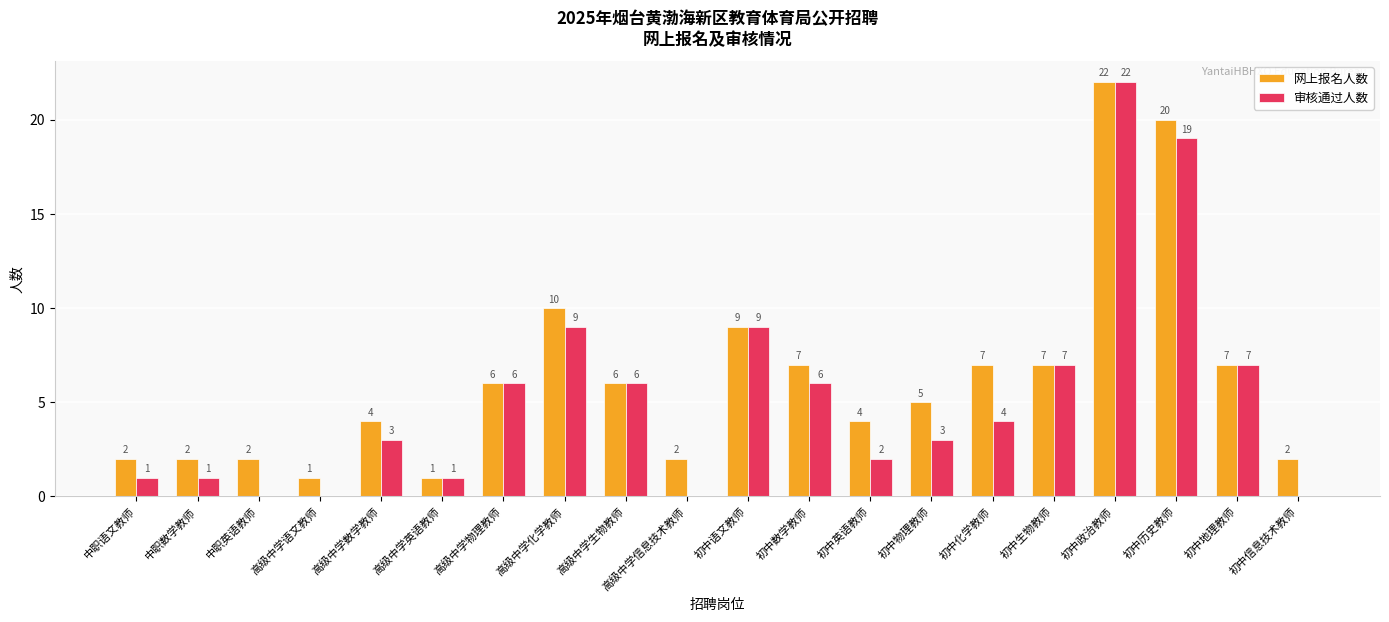

What are all the series names shown in the legend?

网上报名人数, 审核通过人数